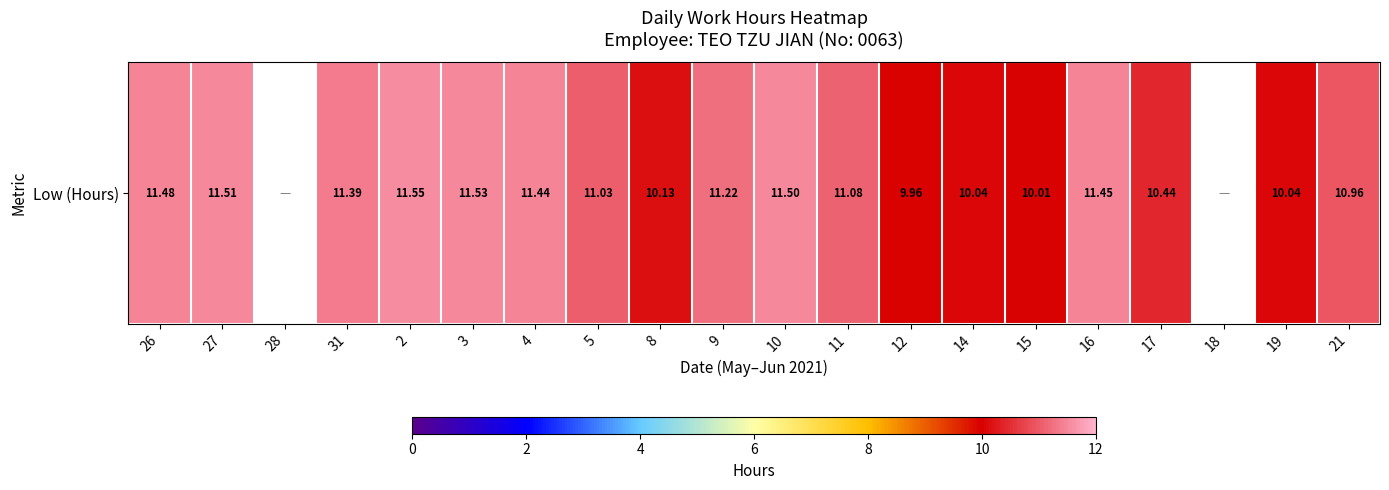

What is the ratio of the value at 17 to the value at 26?

0.9